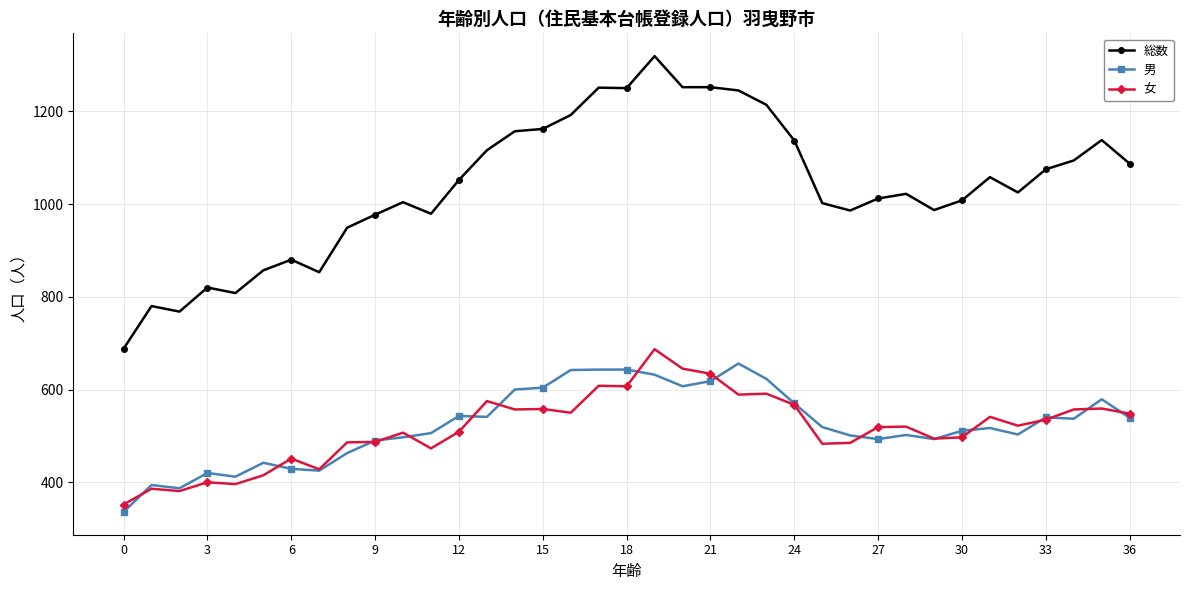

Count the number of categories in the chart.

37